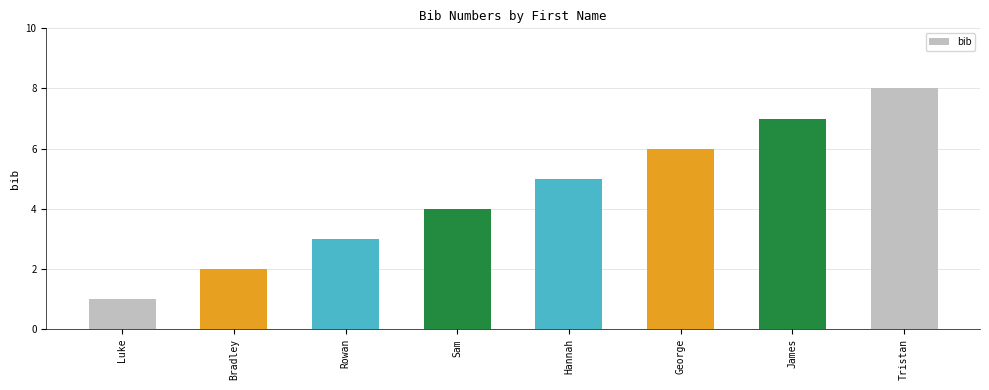

Reading left to right, what are all the values shown in this chart?

Luke=1	Bradley=2	Rowan=3	Sam=4	Hannah=5	George=6	James=7	Tristan=8